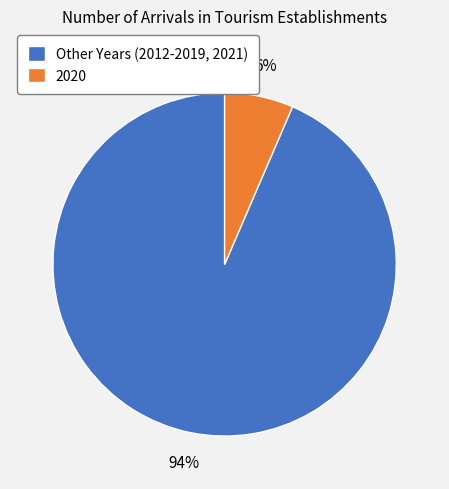

To the nearest percent, what percentage of the pie is Other Years (2012-2019, 2021)?

94%